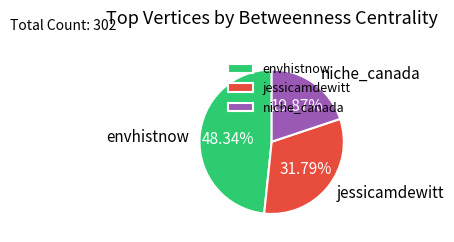

Count the number of slices in the pie.

3